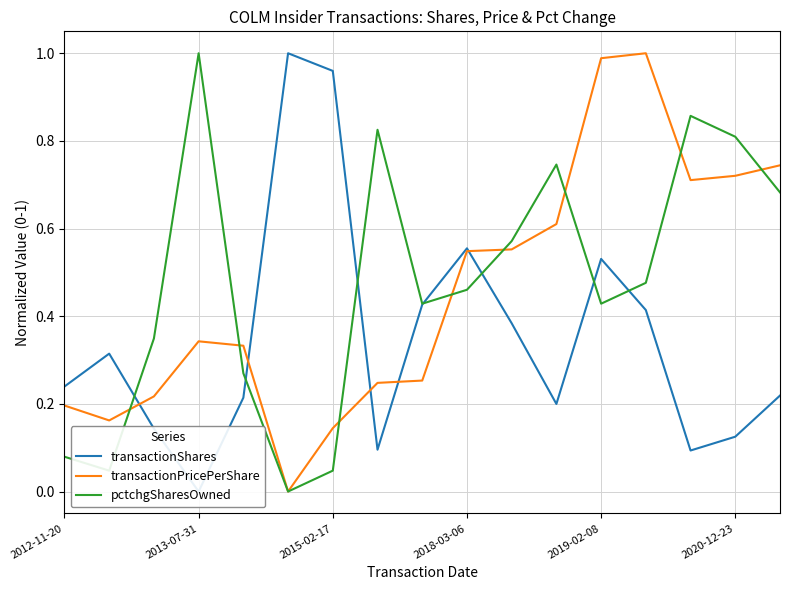

What is the average value of the transactionPricePerShare series?

0.5